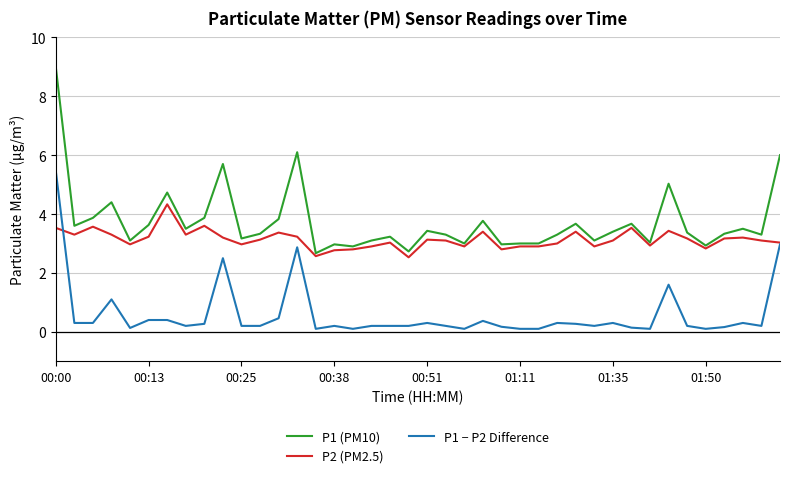

Which series has the largest total across all categories?

P1 (PM10)